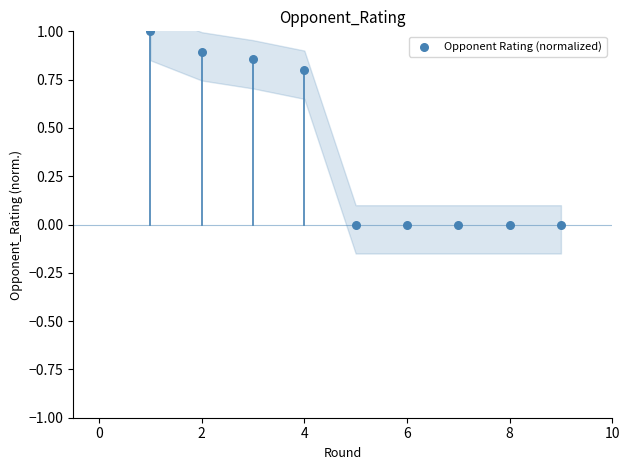

What is the average X value?

5.0